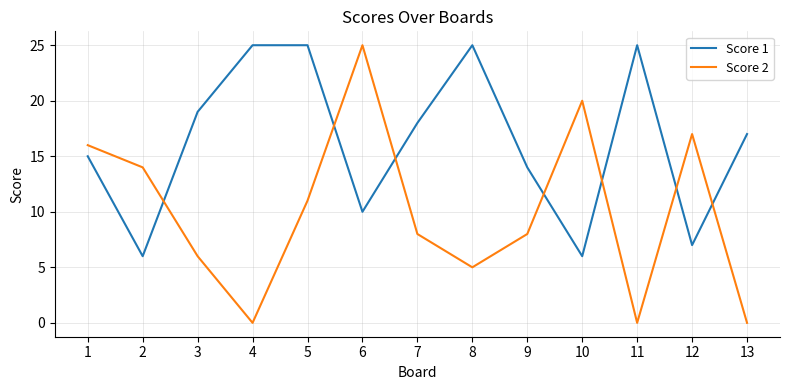

True or false: Score 2 and Score 1 cross at least once.

True